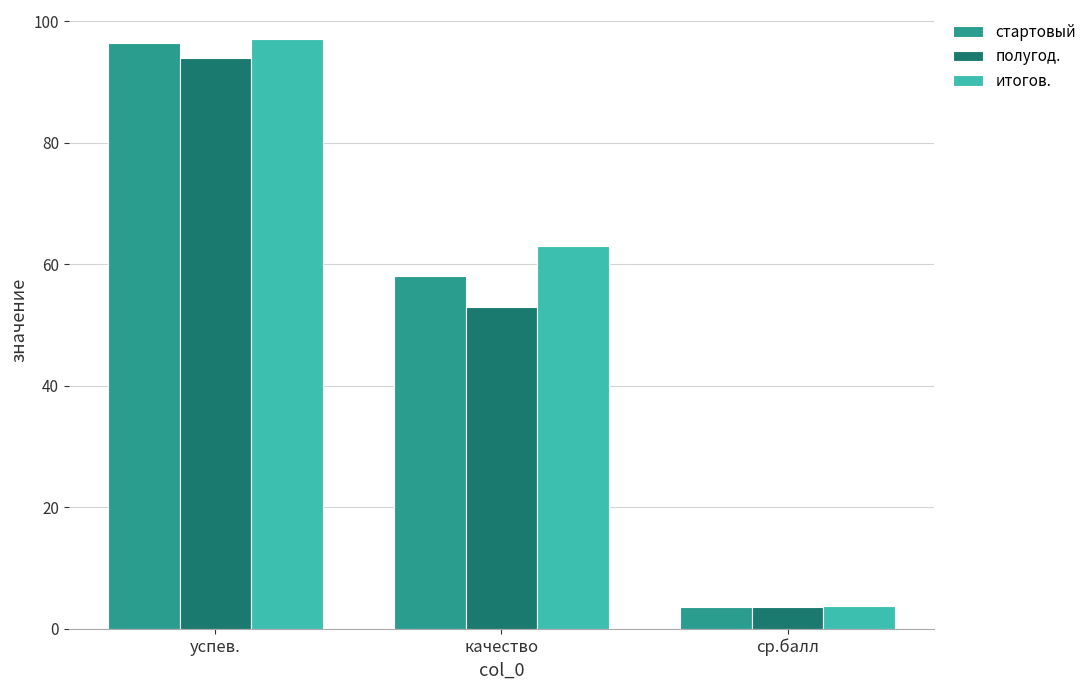

What is the sum of all стартовый values?

158.2